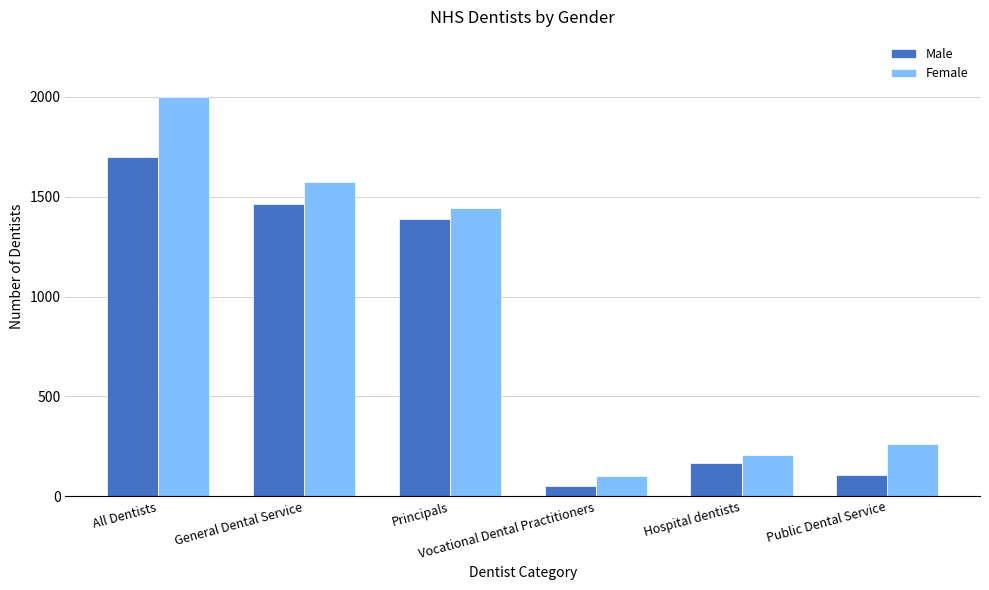

Count the number of data series in this chart.

2